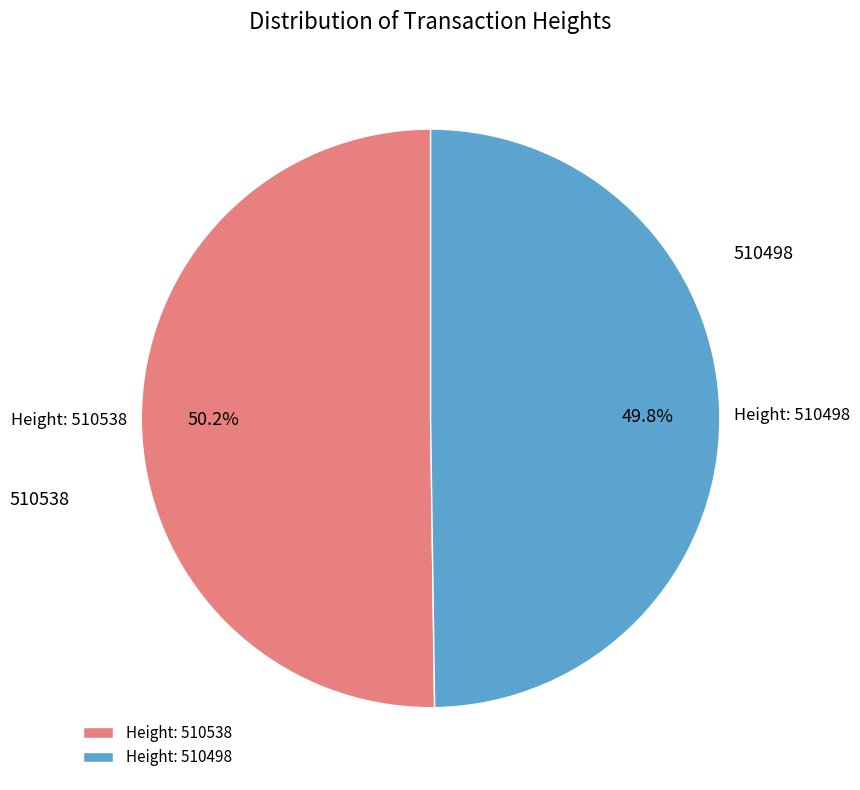

Does any single category account for the majority?

Yes